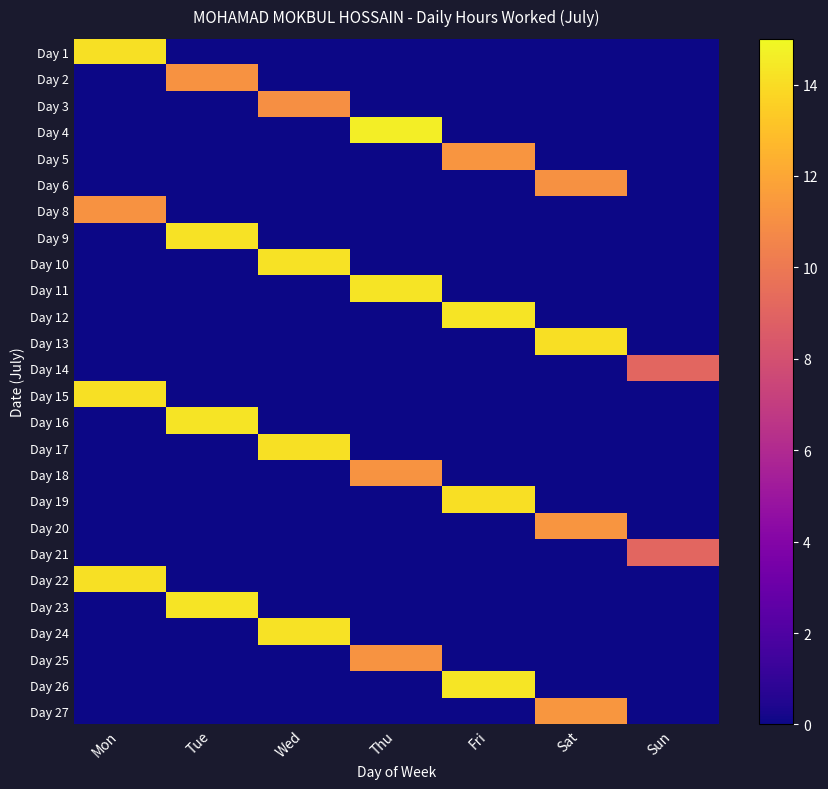

Reading left to right, list all the values displayed in this chart.

Day 1: Mon=14.2	Tue=0.0	Wed=0.0	Thu=0.0	Fri=0.0	Sat=0.0	Sun=0.0
Day 2: Mon=0.0	Tue=11.2	Wed=0.0	Thu=0.0	Fri=0.0	Sat=0.0	Sun=0.0
Day 3: Mon=0.0	Tue=0.0	Wed=11.1	Thu=0.0	Fri=0.0	Sat=0.0	Sun=0.0
Day 4: Mon=0.0	Tue=0.0	Wed=0.0	Thu=14.6	Fri=0.0	Sat=0.0	Sun=0.0
Day 5: Mon=0.0	Tue=0.0	Wed=0.0	Thu=0.0	Fri=11.3	Sat=0.0	Sun=0.0
Day 6: Mon=0.0	Tue=0.0	Wed=0.0	Thu=0.0	Fri=0.0	Sat=11.1	Sun=0.0
Day 8: Mon=11.2	Tue=0.0	Wed=0.0	Thu=0.0	Fri=0.0	Sat=0.0	Sun=0.0
Day 9: Mon=0.0	Tue=14.2	Wed=0.0	Thu=0.0	Fri=0.0	Sat=0.0	Sun=0.0
Day 10: Mon=0.0	Tue=0.0	Wed=14.2	Thu=0.0	Fri=0.0	Sat=0.0	Sun=0.0
Day 11: Mon=0.0	Tue=0.0	Wed=0.0	Thu=14.3	Fri=0.0	Sat=0.0	Sun=0.0
Day 12: Mon=0.0	Tue=0.0	Wed=0.0	Thu=0.0	Fri=14.3	Sat=0.0	Sun=0.0
Day 13: Mon=0.0	Tue=0.0	Wed=0.0	Thu=0.0	Fri=0.0	Sat=14.1	Sun=0.0
Day 14: Mon=0.0	Tue=0.0	Wed=0.0	Thu=0.0	Fri=0.0	Sat=0.0	Sun=9.1
Day 15: Mon=14.2	Tue=0.0	Wed=0.0	Thu=0.0	Fri=0.0	Sat=0.0	Sun=0.0
Day 16: Mon=0.0	Tue=14.2	Wed=0.0	Thu=0.0	Fri=0.0	Sat=0.0	Sun=0.0
Day 17: Mon=0.0	Tue=0.0	Wed=14.2	Thu=0.0	Fri=0.0	Sat=0.0	Sun=0.0
Day 18: Mon=0.0	Tue=0.0	Wed=0.0	Thu=11.2	Fri=0.0	Sat=0.0	Sun=0.0
Day 19: Mon=0.0	Tue=0.0	Wed=0.0	Thu=0.0	Fri=14.1	Sat=0.0	Sun=0.0
Day 20: Mon=0.0	Tue=0.0	Wed=0.0	Thu=0.0	Fri=0.0	Sat=11.3	Sun=0.0
Day 21: Mon=0.0	Tue=0.0	Wed=0.0	Thu=0.0	Fri=0.0	Sat=0.0	Sun=9.1
Day 22: Mon=14.1	Tue=0.0	Wed=0.0	Thu=0.0	Fri=0.0	Sat=0.0	Sun=0.0
Day 23: Mon=0.0	Tue=14.3	Wed=0.0	Thu=0.0	Fri=0.0	Sat=0.0	Sun=0.0
Day 24: Mon=0.0	Tue=0.0	Wed=14.2	Thu=0.0	Fri=0.0	Sat=0.0	Sun=0.0
Day 25: Mon=0.0	Tue=0.0	Wed=0.0	Thu=11.2	Fri=0.0	Sat=0.0	Sun=0.0
Day 26: Mon=0.0	Tue=0.0	Wed=0.0	Thu=0.0	Fri=14.3	Sat=0.0	Sun=0.0
Day 27: Mon=0.0	Tue=0.0	Wed=0.0	Thu=0.0	Fri=0.0	Sat=11.3	Sun=0.0